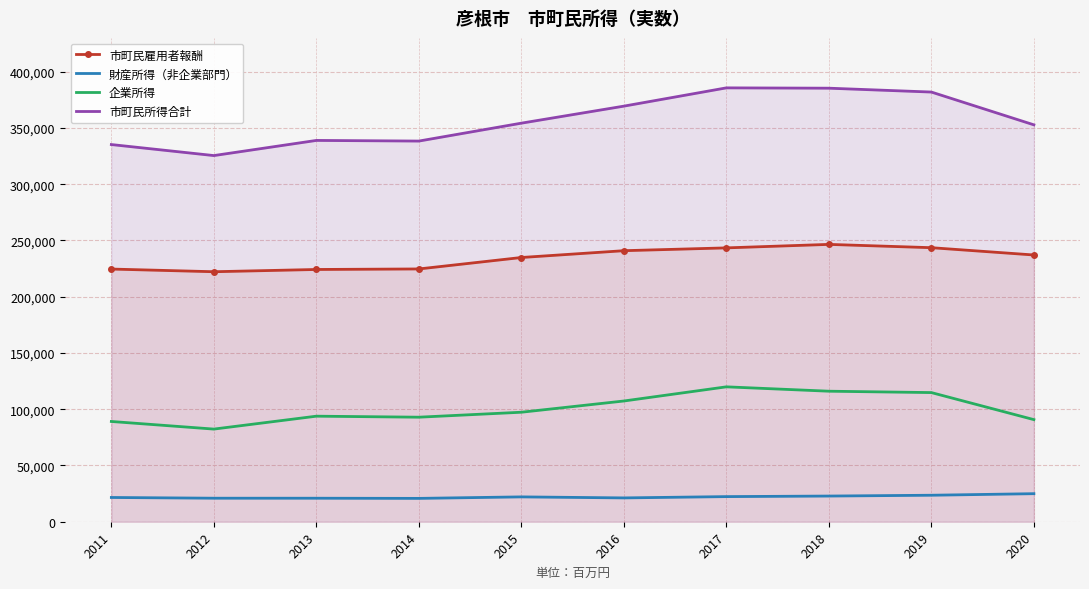

At which label does 市町民所得合計 reach its minimum?

2012